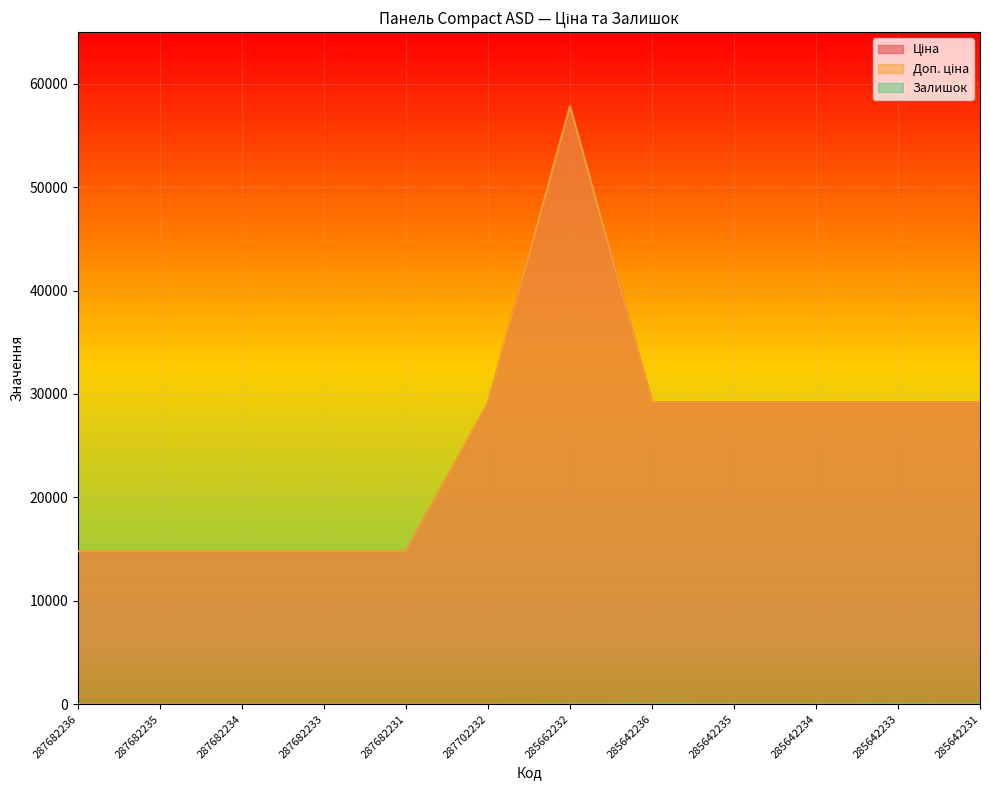

True or false: Доп. ціна has more than 0 points higher than both neighbors.

True